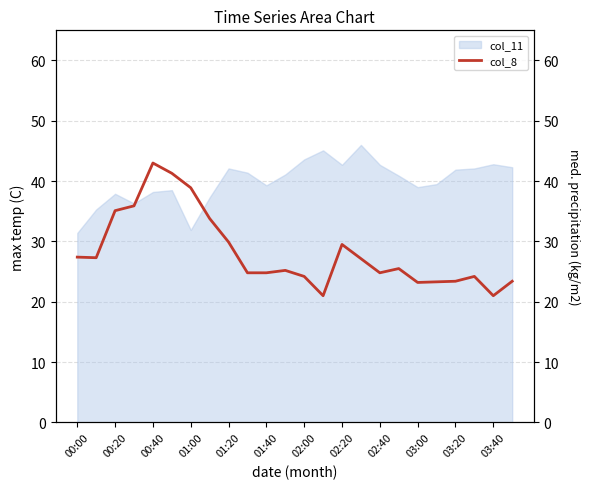

How many data points does each series have?

24